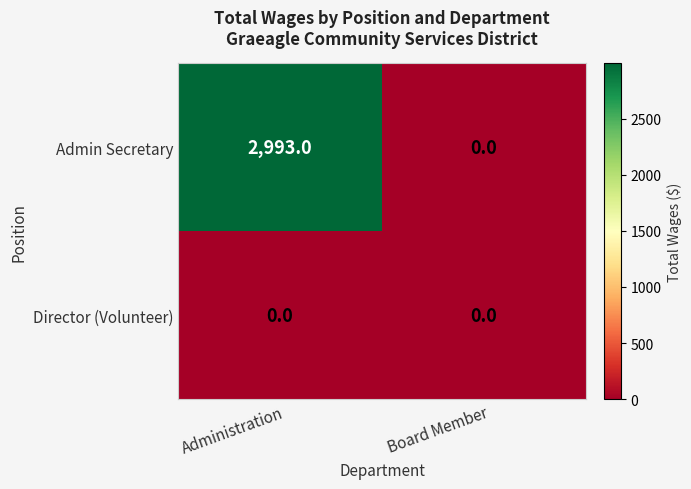

Reading right to left, what are all the values shown in this chart?

Admin Secretary: Board Member=0	Administration=2993
Director (Volunteer): Board Member=0	Administration=0